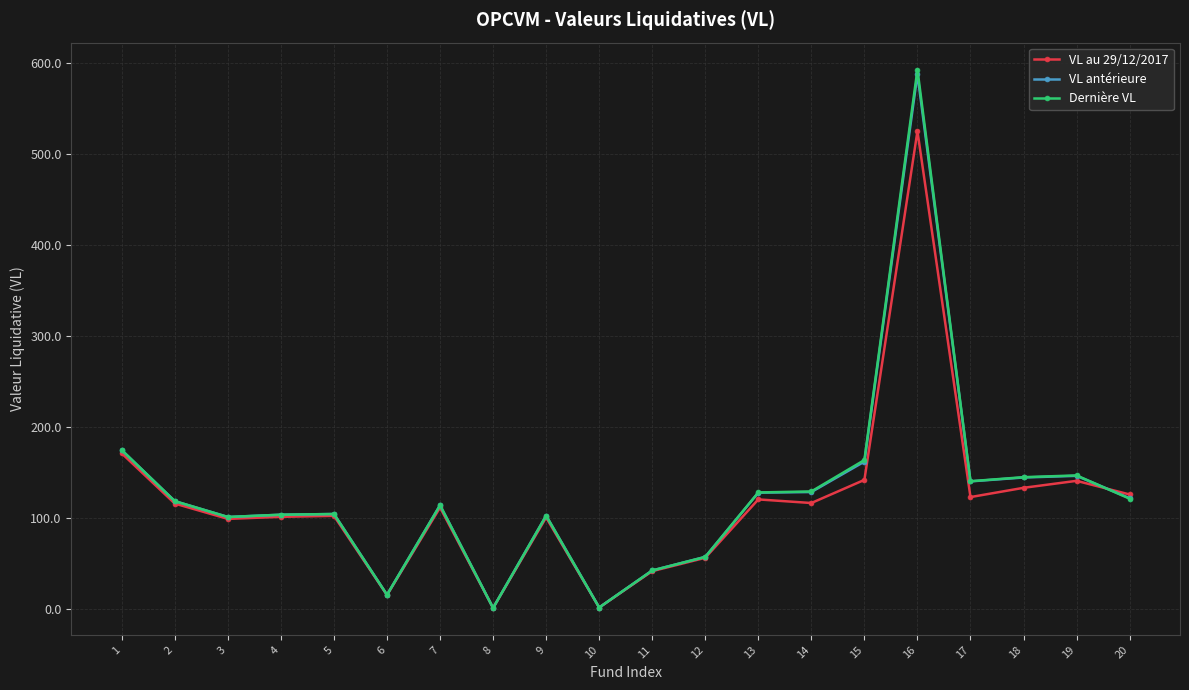

The value of Dernière VL at 7 is 113.9. True or false?

True